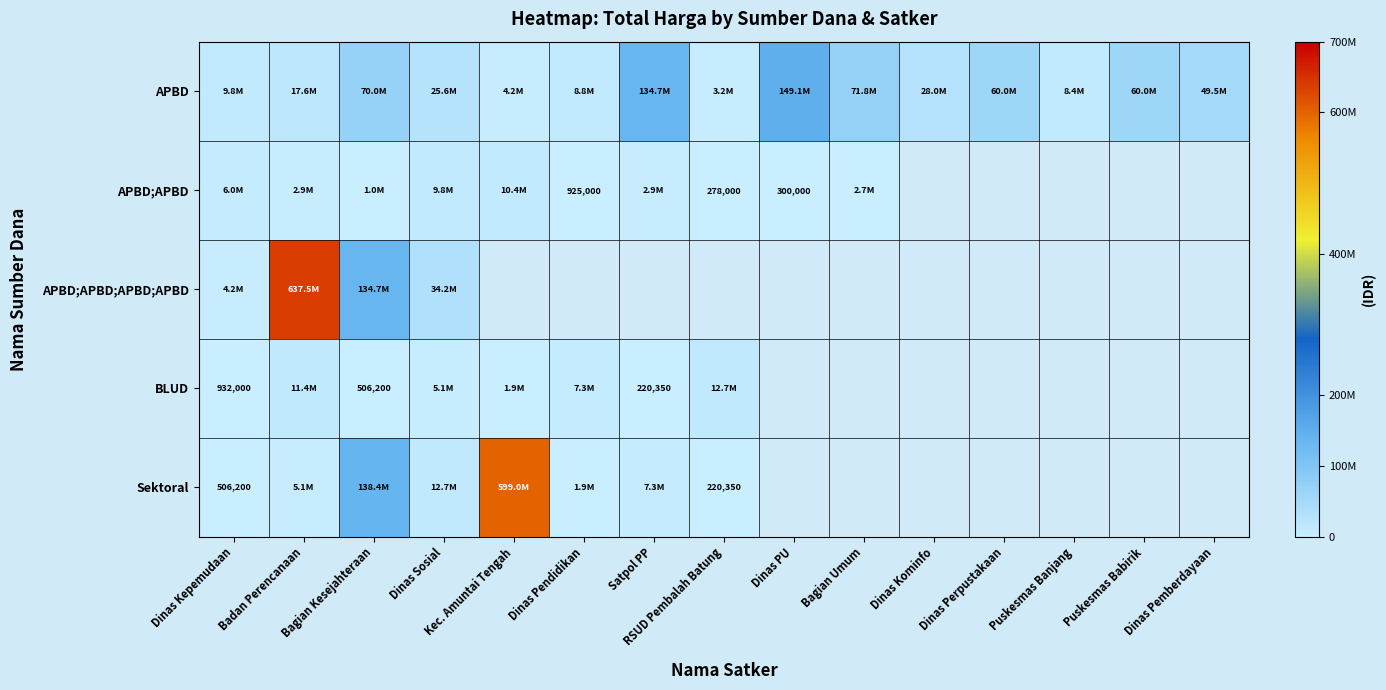

How many distinct data groups are displayed?

5